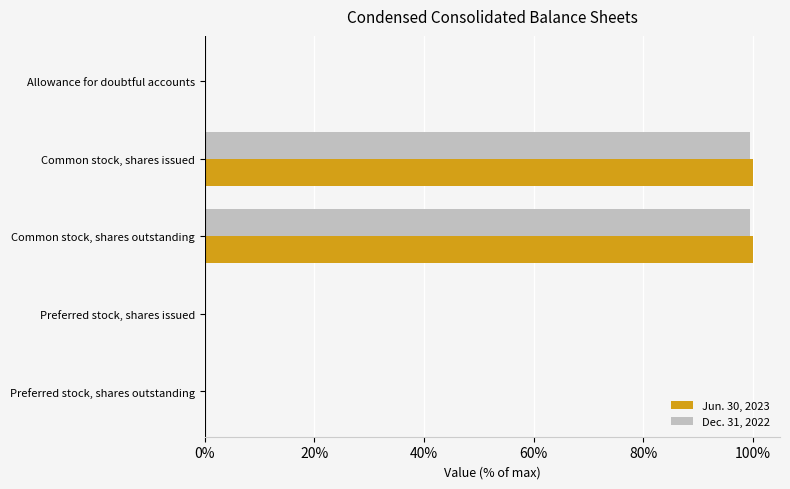

What is the maximum value shown in the chart?

100.0